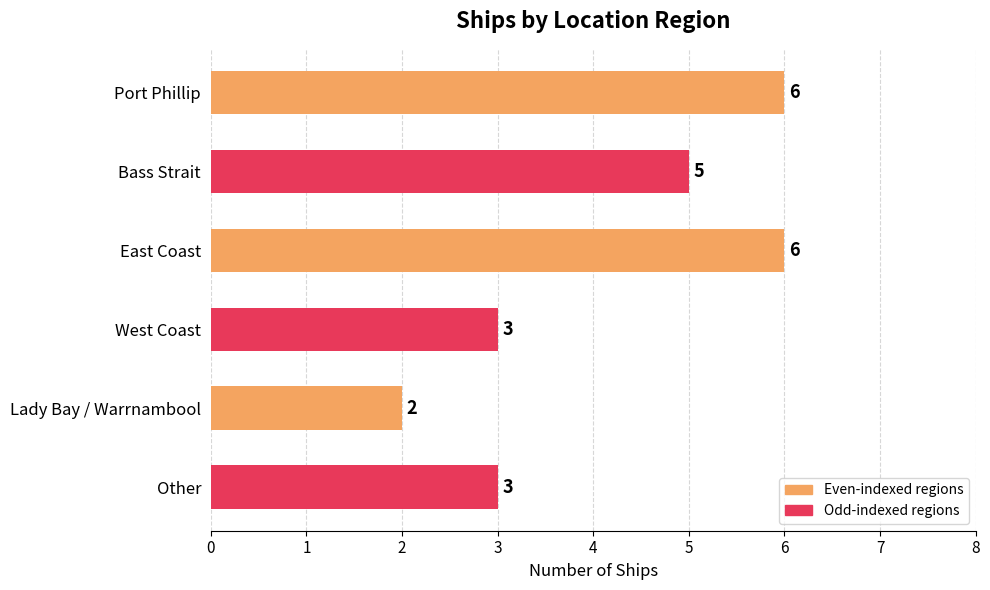

How many values are between 3 and 6?

5